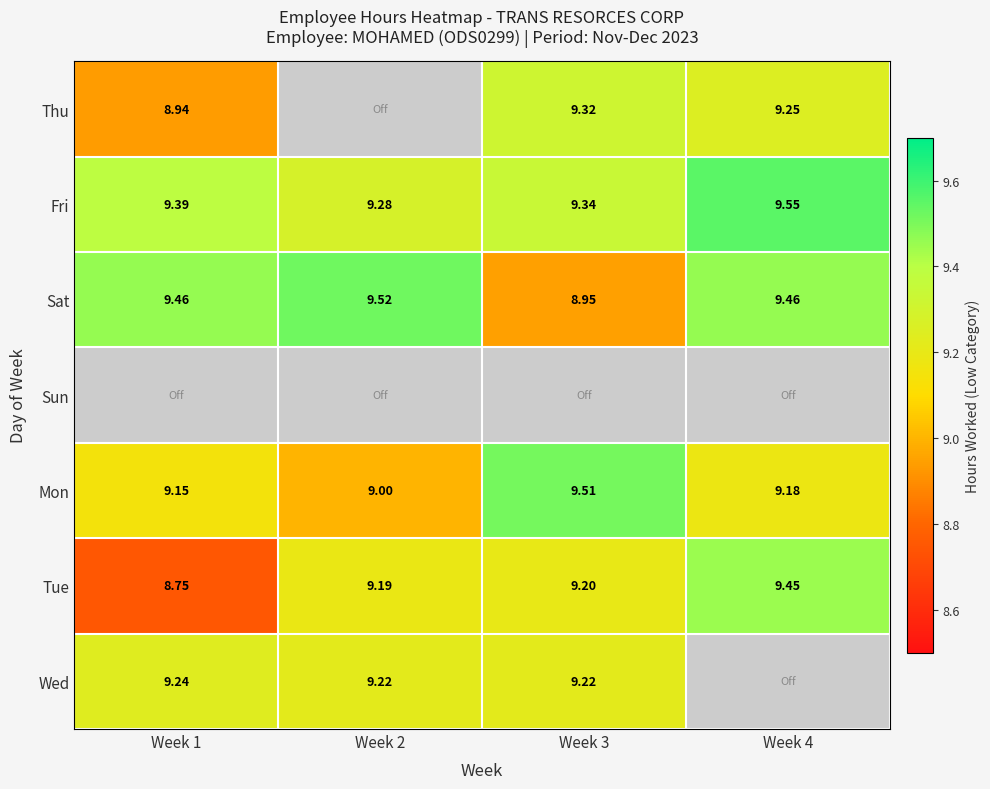

How many data points in Tue are less than 9?

1